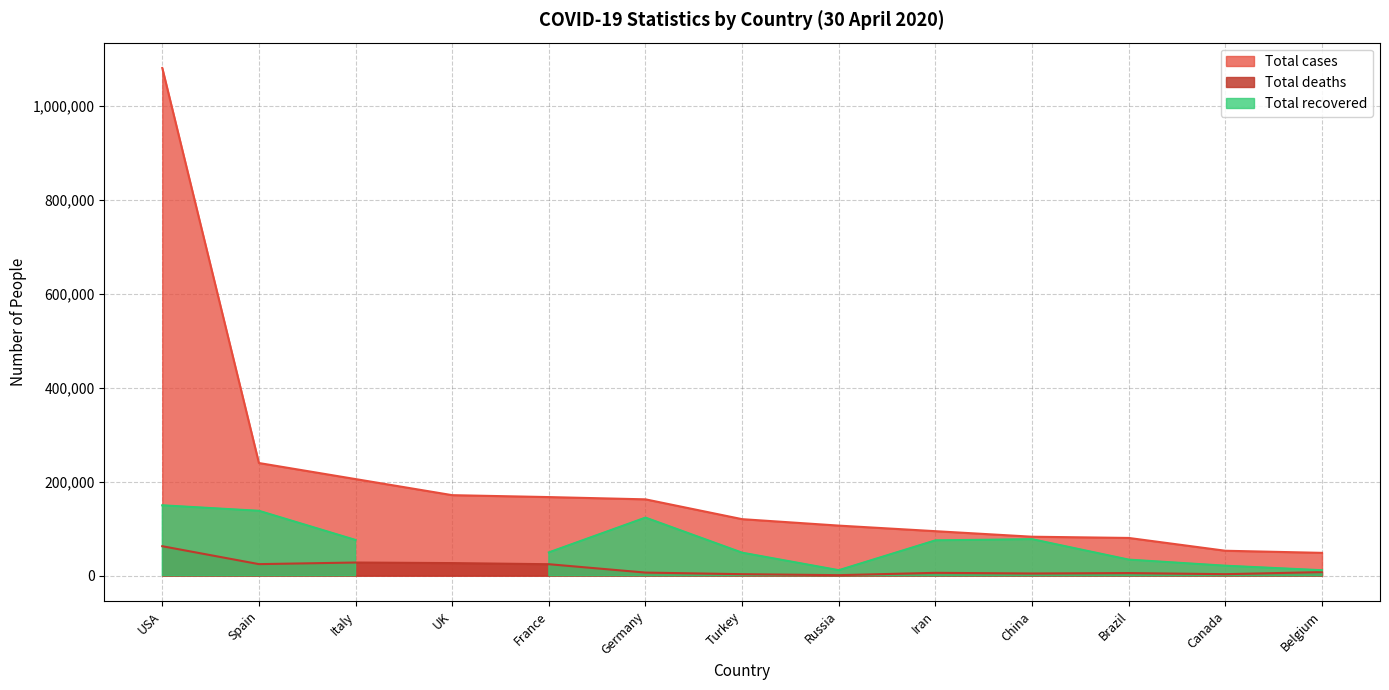

Between Italy and Iran, which series saw the biggest shift?

Total cases